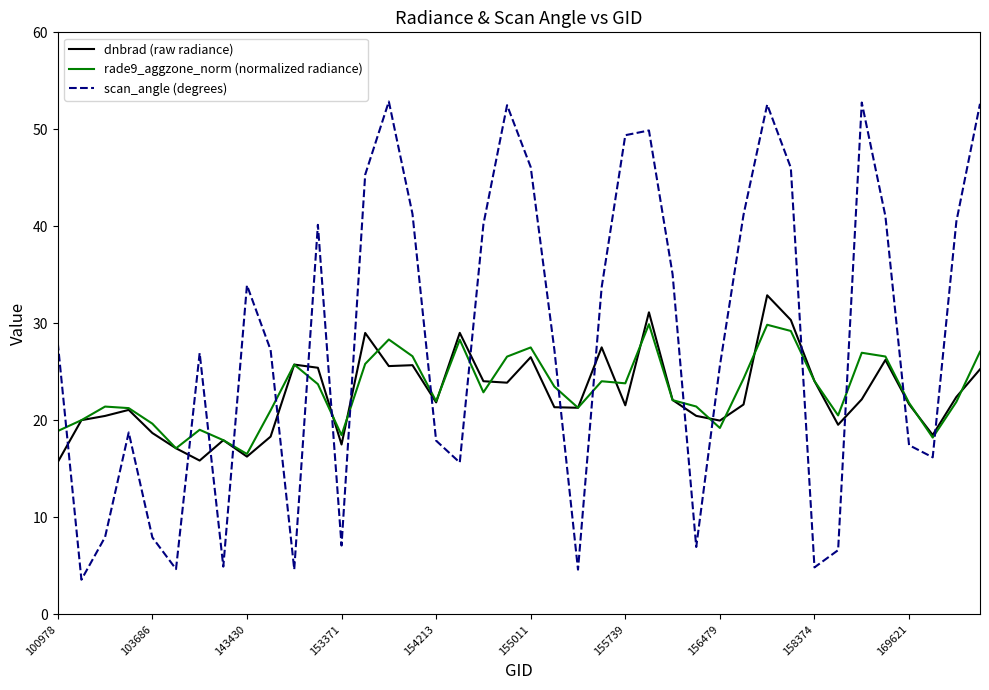

What is the difference between the maximum and minimum values in the dnbrad (raw radiance) series?

17.2